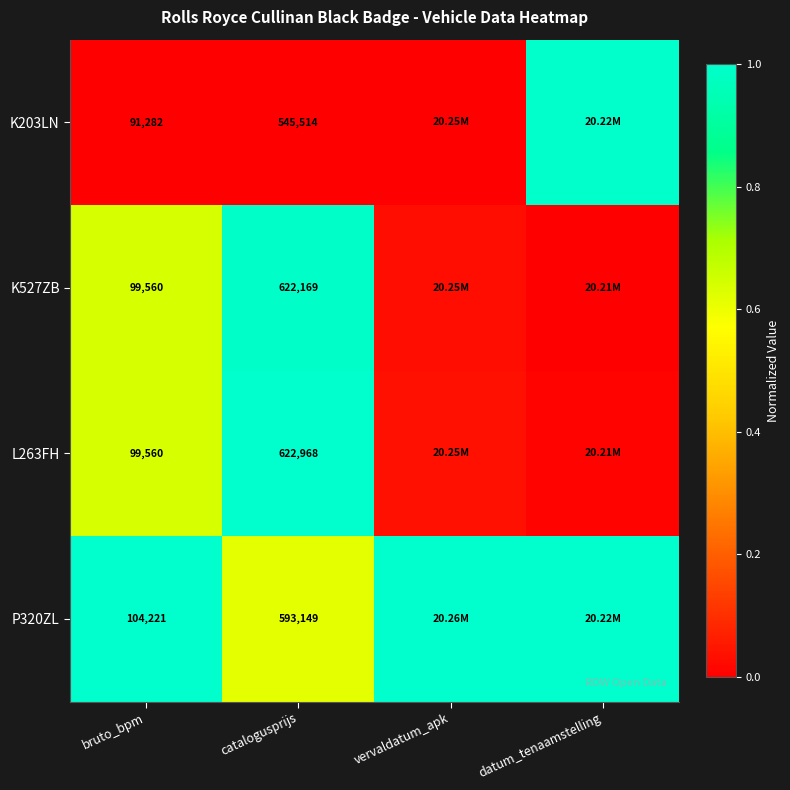

What is the difference between the P320ZL values at catalogusprijs and datum_tenaamstelling?

0.4